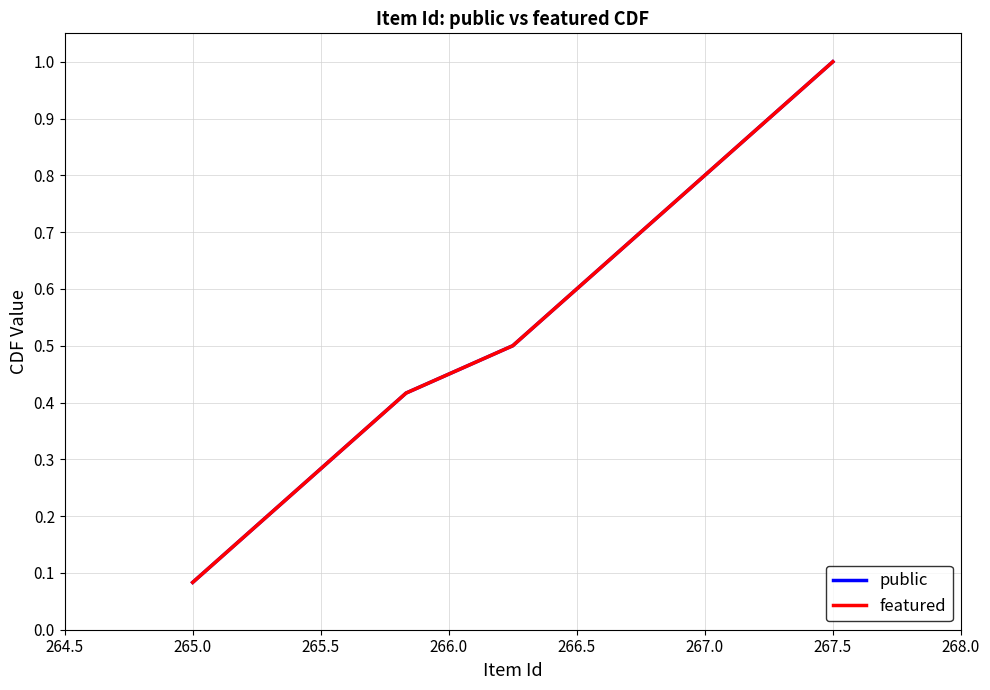

True or false: public and featured intersect in this chart.

False